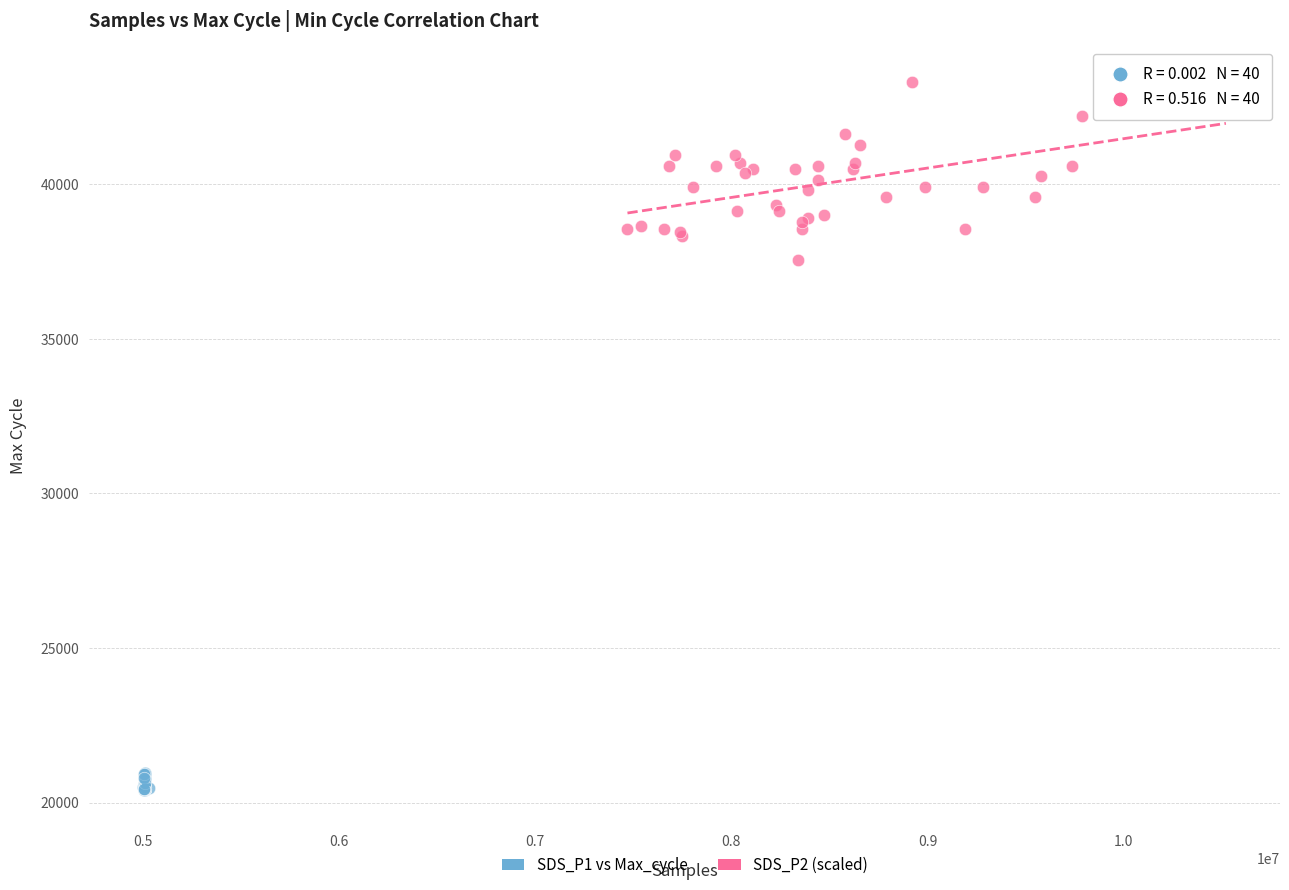

What are all the series names shown in the legend?

SDS_P1 vs Max_cycle, SDS_P2 (scaled)